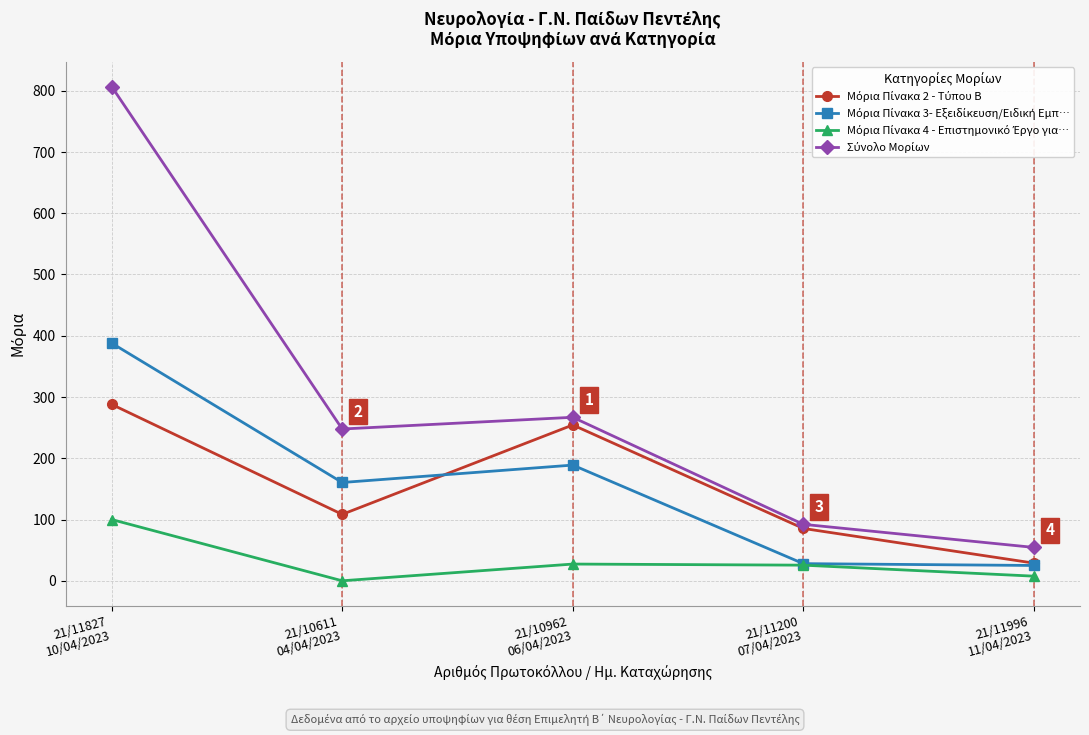

At which category does the chart reach its peak across all series?

21/11827
10/04/2023